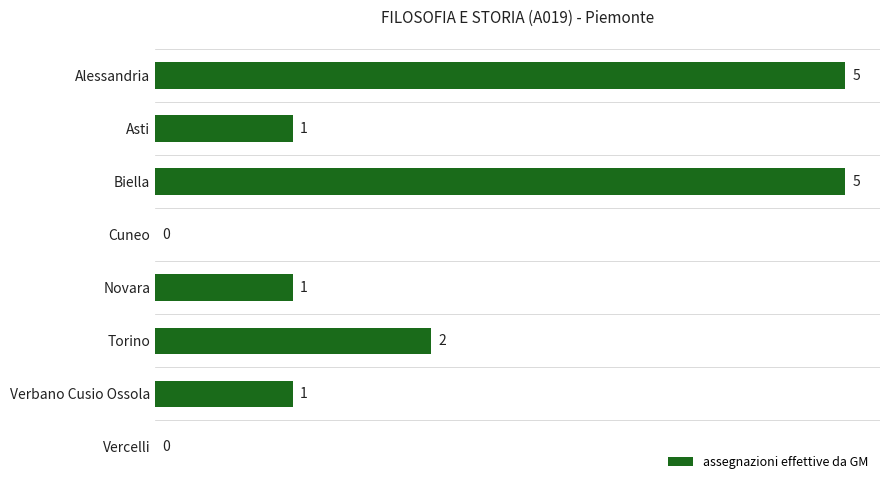

The value at Asti is 1. True or false?

True